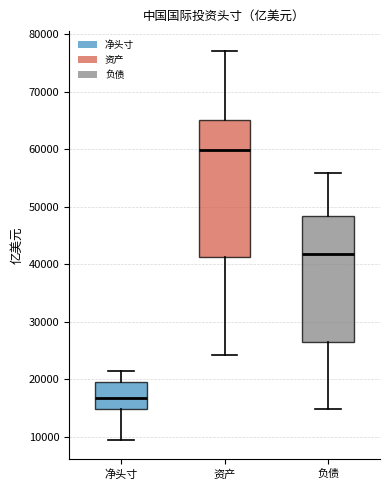

Which box is the tallest, from its lower edge to its upper edge?

资产